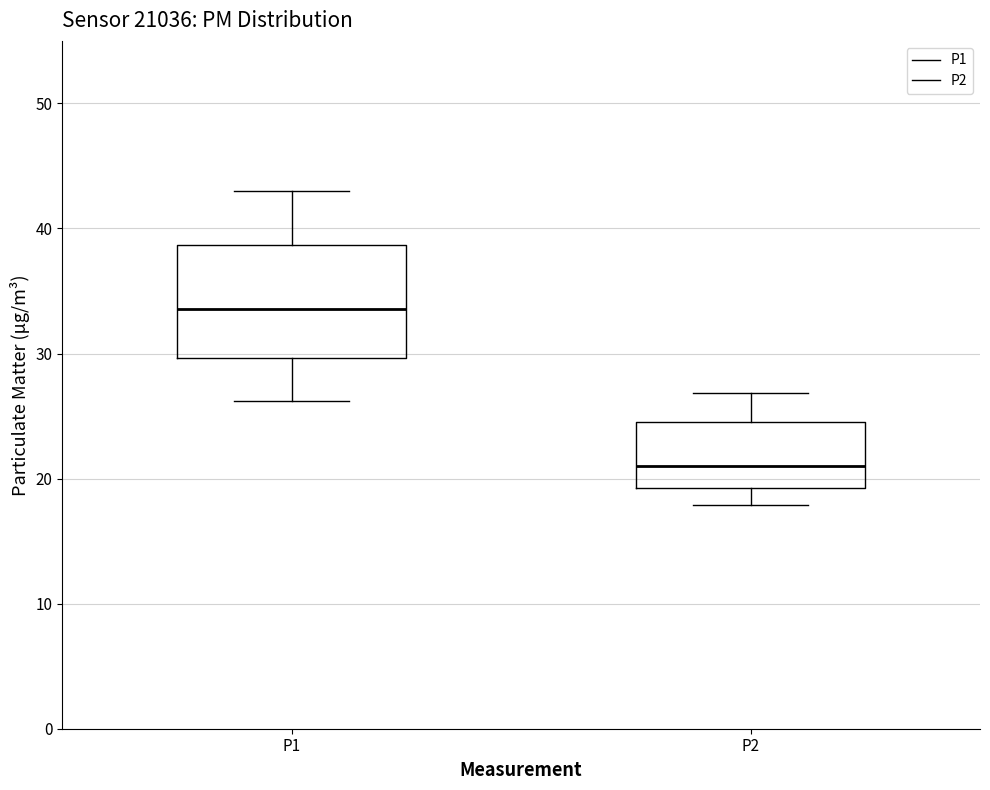

Where is the upper edge of the box for P2 on the y-axis? The values are not printed on the chart, so give them approximately, as read against the axis.

25